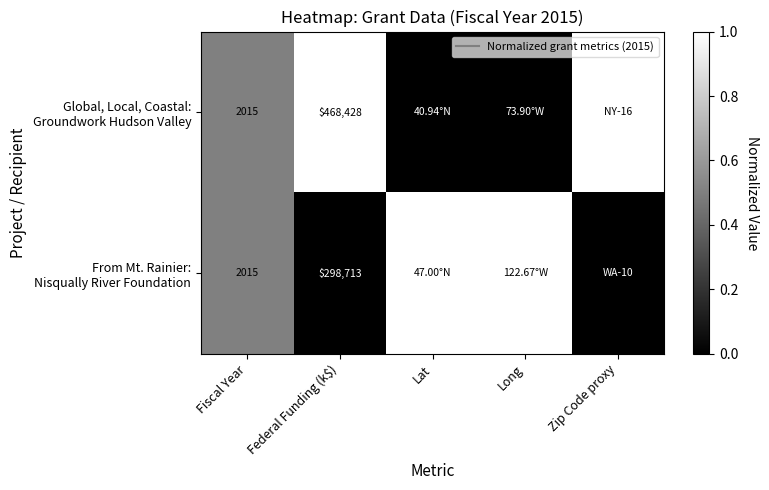

Which category has the lowest value in the Global, Local, Coastal: Groundwork Hudson Valley series?

Lat